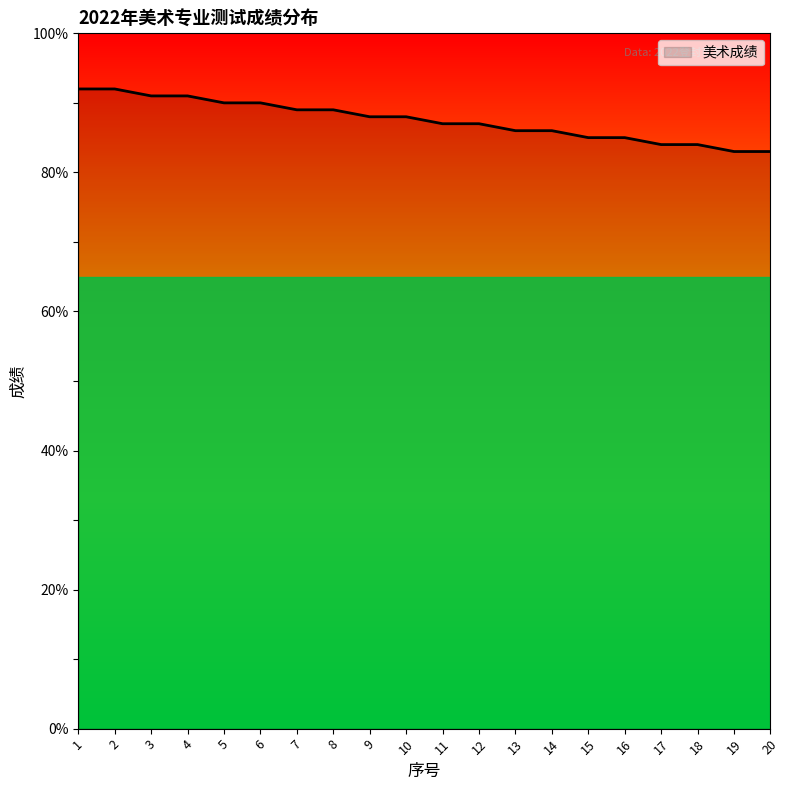

What is the change in value from 7 to 14?

-3